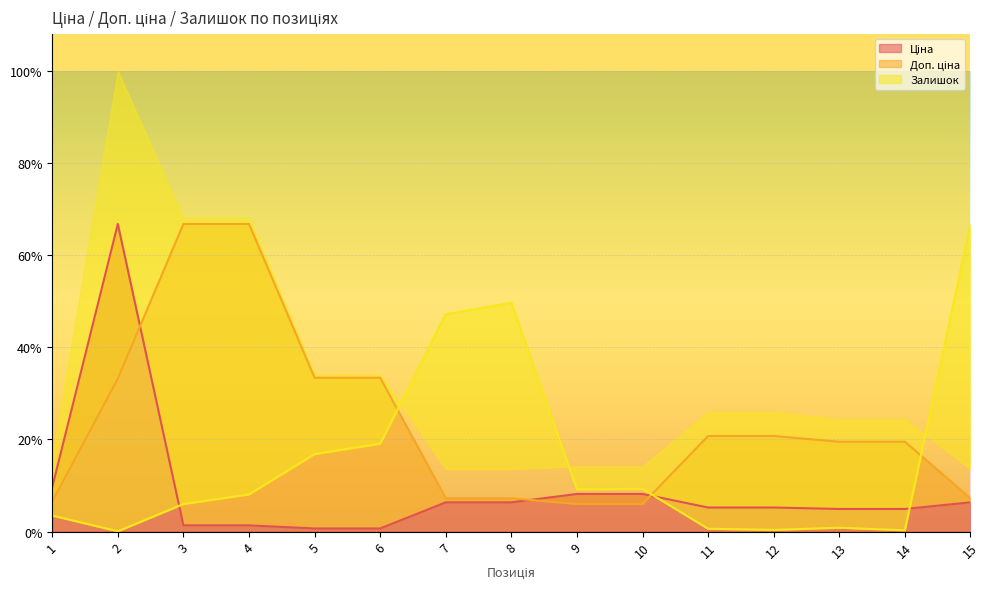

How many lines are shown in the chart?

3